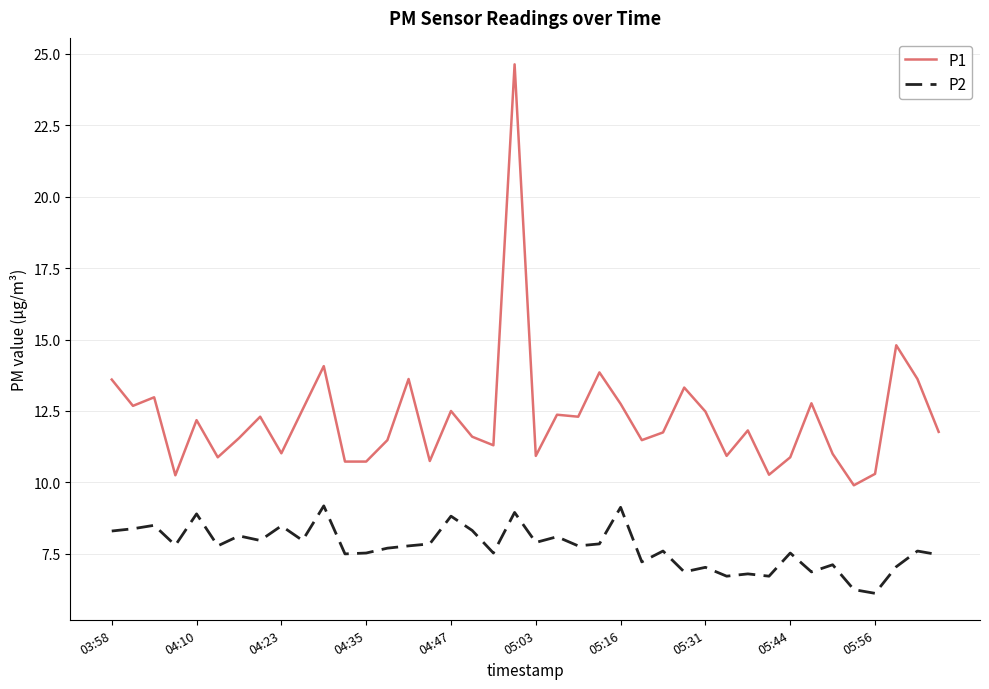

Which series has the largest range (max minus min)?

P1